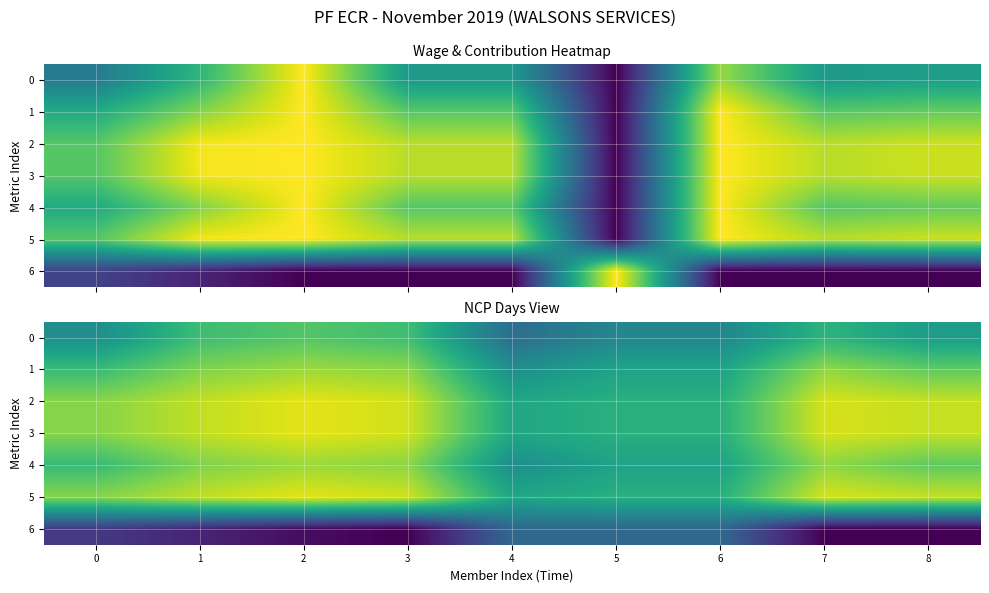

How many negative values does the 6 series have?

1